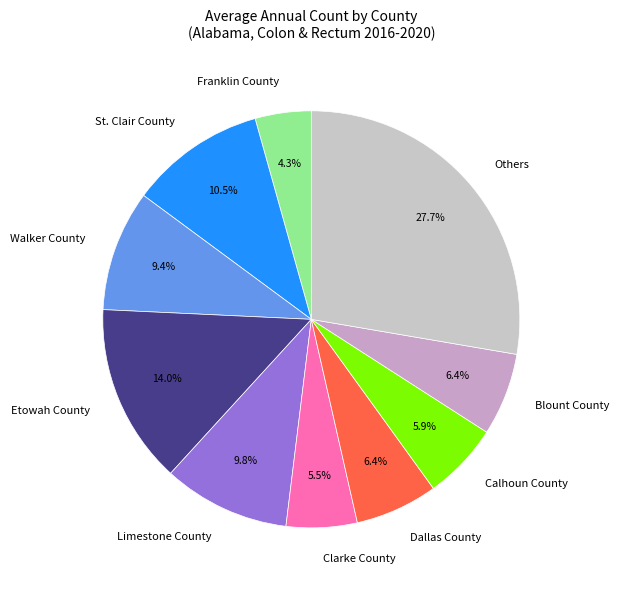

Does St. Clair County represent more than half of the total?

No